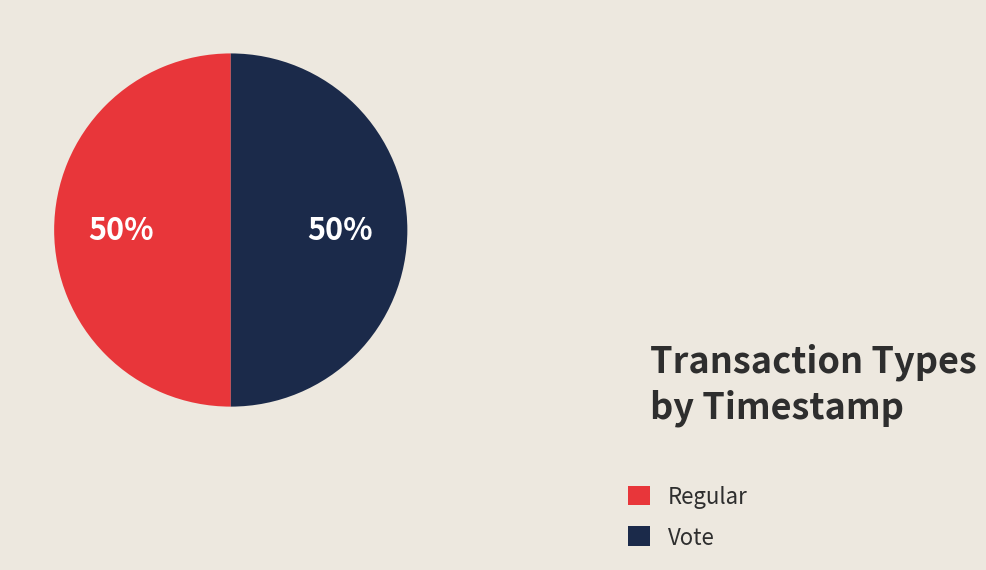

Is it true that Vote is 50% of the pie?

True